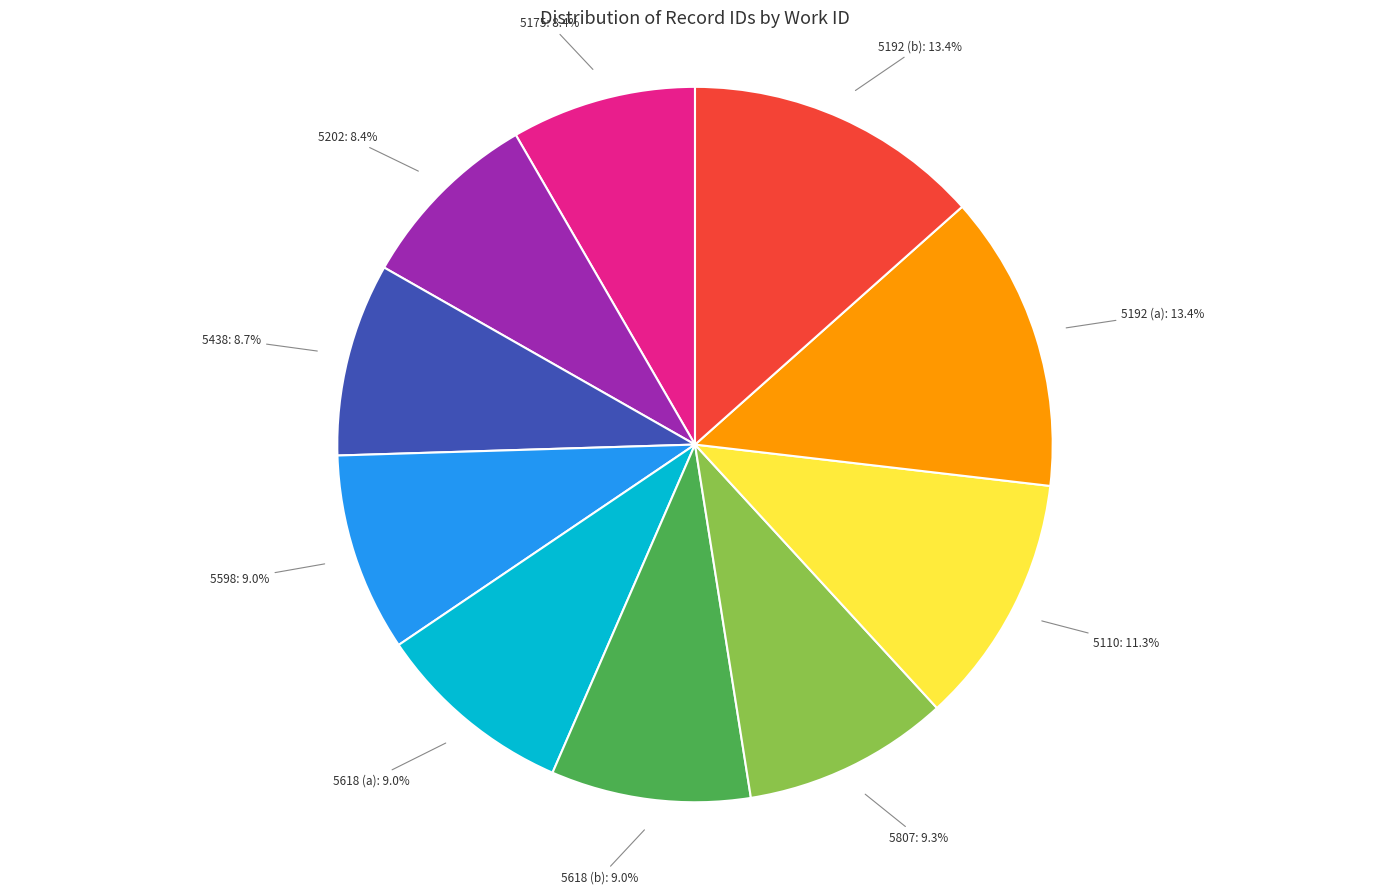

To the nearest percent, what is the average slice percentage?

10%